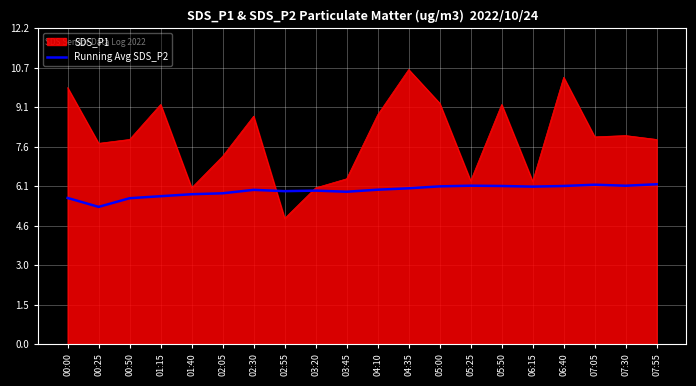

What is the total value across all series at 00:25?

13.0